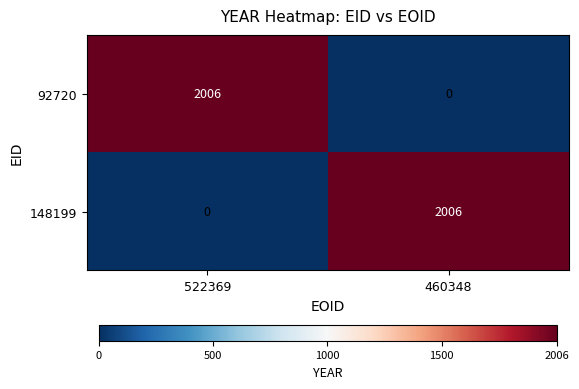

What is the difference between the highest and lowest values at 522369?

2006